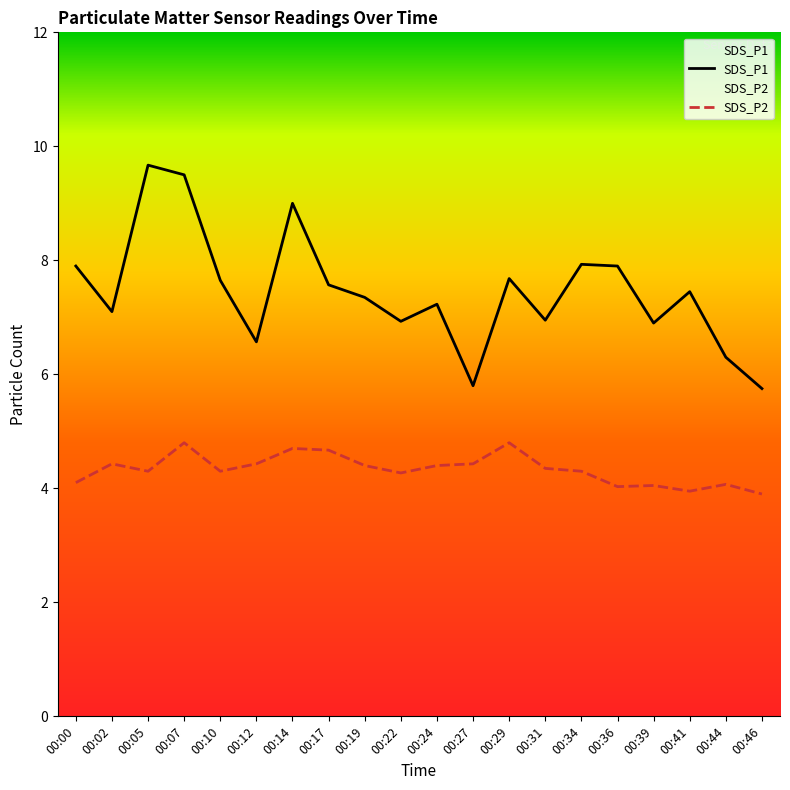

In SDS_P1, how many points are higher than both neighbors (excluding endpoints)?

6